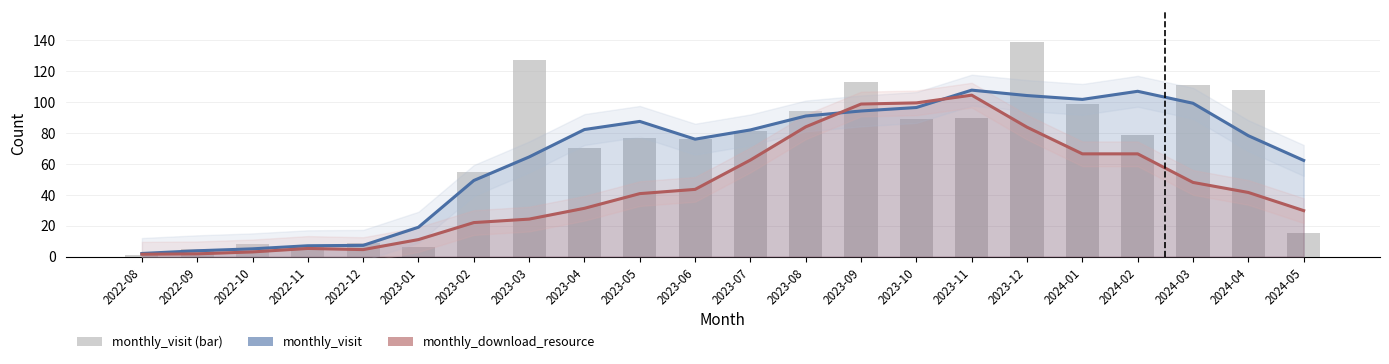

What is the difference between the second highest and minimum values in the monthly_download_resource (trend) series?

98.0